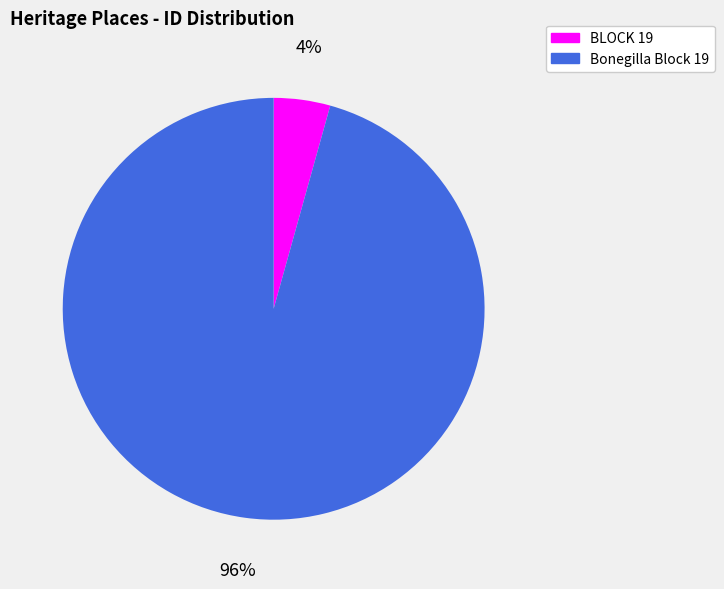

The BLOCK 19 slice represents 19% of the pie. True or false?

False